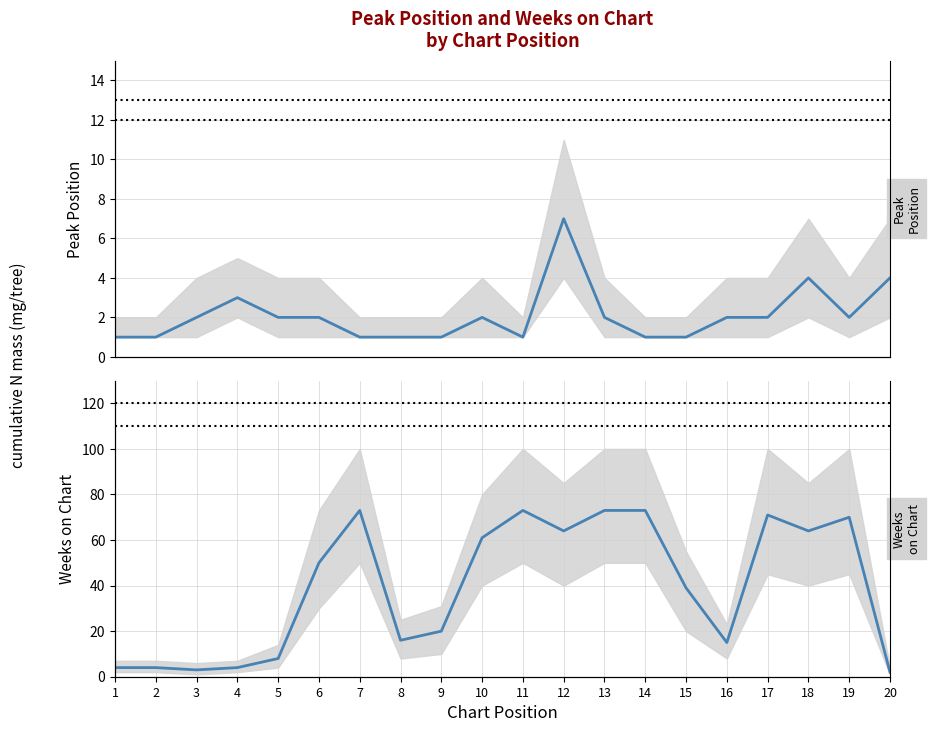

Is the value of Weeks on Chart at 3 greater than the value of Peak Position at 13?

Yes